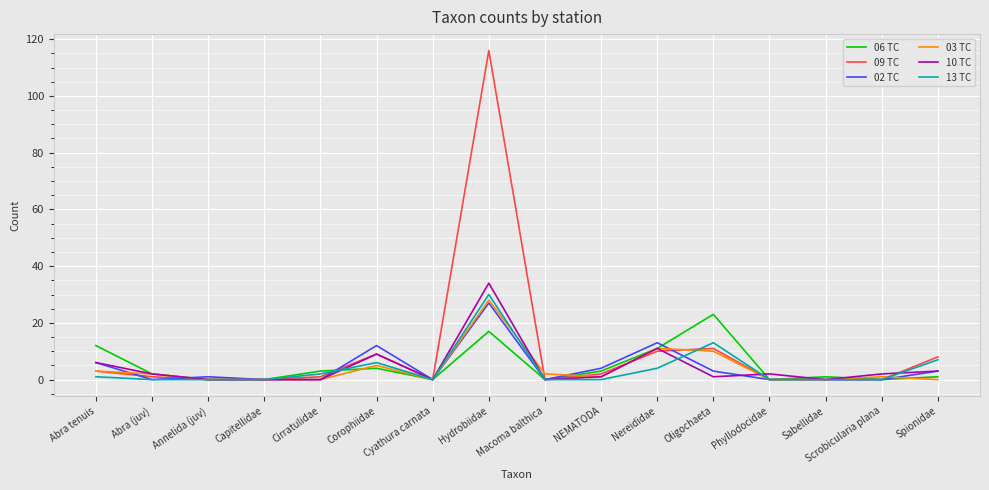

What position from the left is Annelida (juv)?

3